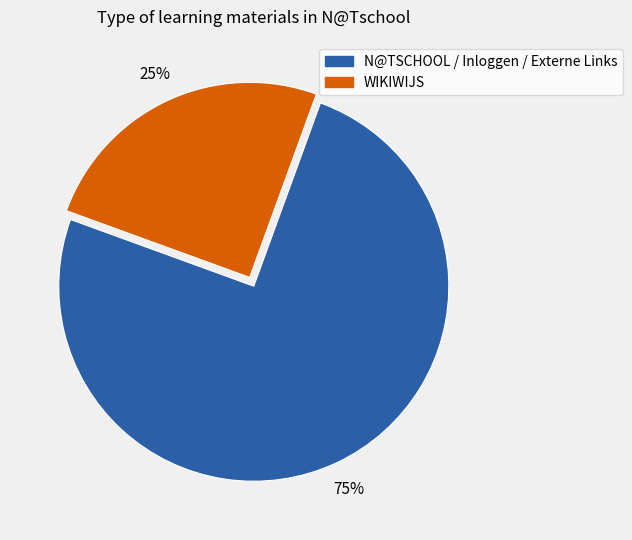

To the nearest percent, what is the average slice percentage?

50%